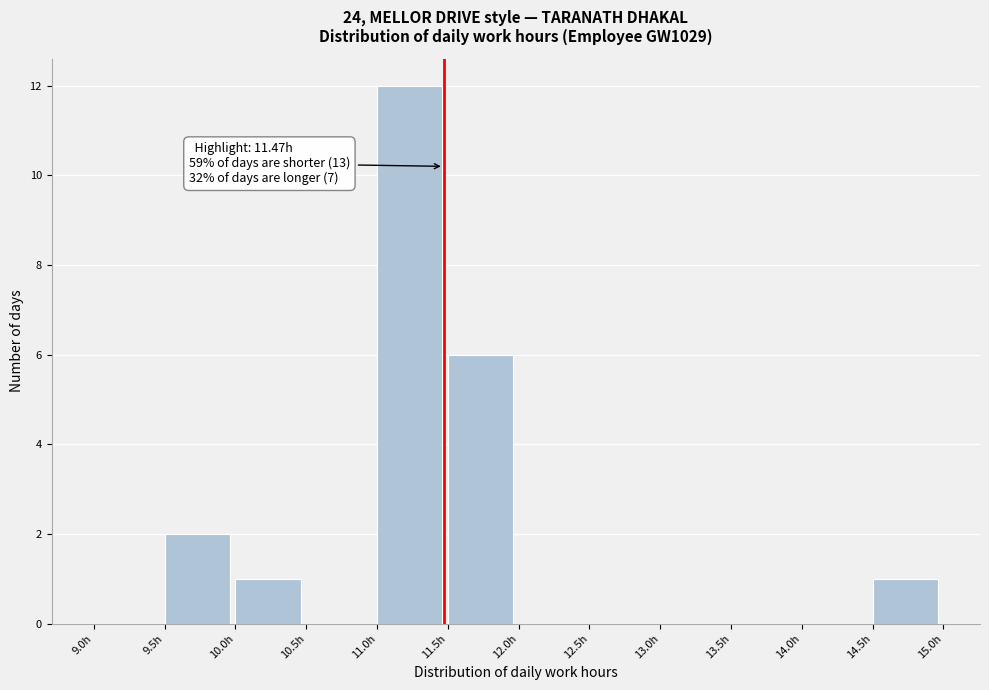

Over which range of the x-axis is the bar tallest?

11.0 to 11.5